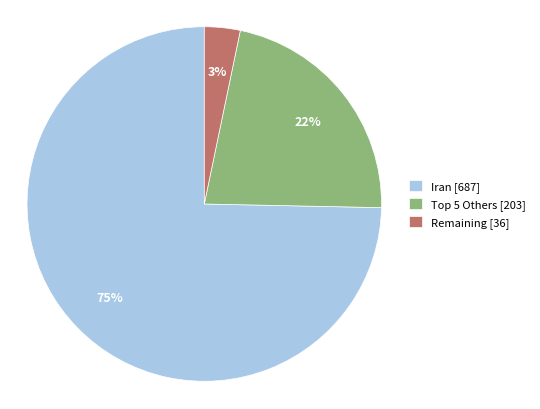

Combined, do Iran [687] and Remaining [36] account for over 50%?

Yes